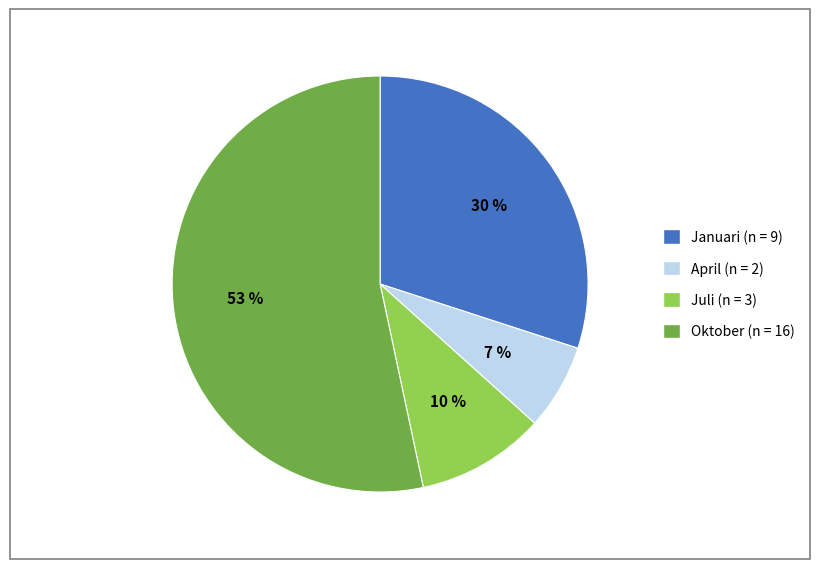

To the nearest percent, what is the average slice percentage?

25%